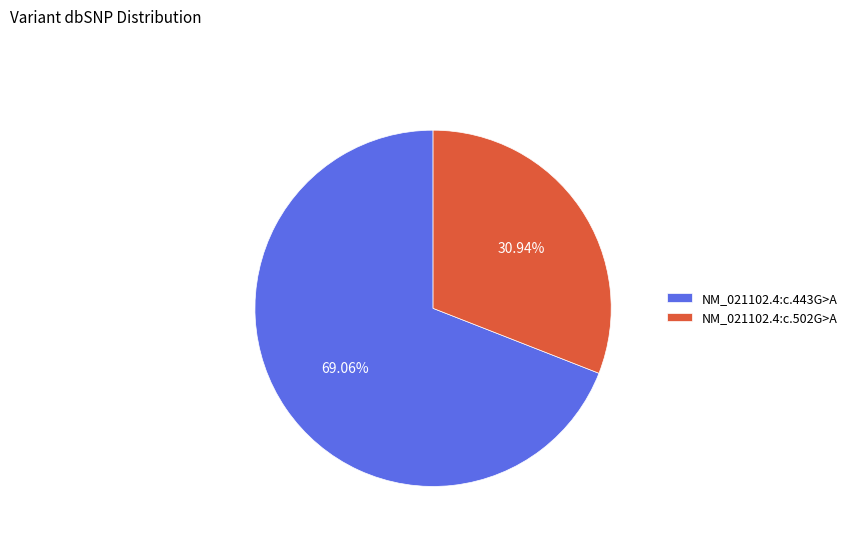

To the nearest percent, what is the average slice percentage?

50%